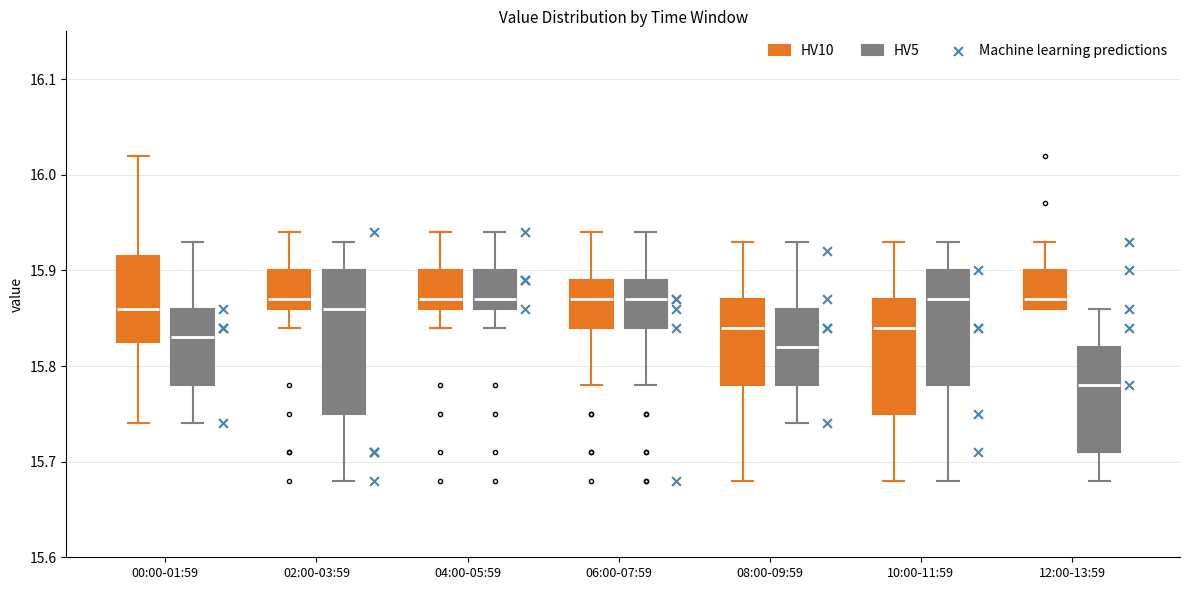

Reading left to right, transcribe this box plot: for each box, give where its median line is, the range the box spans, and where its two whiskers end, as read against the y-axis. The values are not printed on the chart, so give them approximately, as read against the axis.

00:00-01:59 (HV10): median 15.86, box 15.83 to 15.92, whiskers 15.74 to 16.02
00:00-01:59 (HV5): median 15.83, box 15.78 to 15.86, whiskers 15.74 to 15.93
02:00-03:59 (HV10): median 15.87, box 15.86 to 15.90, whiskers 15.84 to 15.94
02:00-03:59 (HV5): median 15.86, box 15.75 to 15.90, whiskers 15.68 to 15.93
04:00-05:59 (HV10): median 15.87, box 15.86 to 15.90, whiskers 15.84 to 15.94
04:00-05:59 (HV5): median 15.87, box 15.86 to 15.90, whiskers 15.84 to 15.94
06:00-07:59 (HV10): median 15.87, box 15.84 to 15.89, whiskers 15.78 to 15.94
06:00-07:59 (HV5): median 15.87, box 15.84 to 15.89, whiskers 15.78 to 15.94
08:00-09:59 (HV10): median 15.84, box 15.78 to 15.87, whiskers 15.68 to 15.93
08:00-09:59 (HV5): median 15.82, box 15.78 to 15.86, whiskers 15.74 to 15.93
10:00-11:59 (HV10): median 15.84, box 15.75 to 15.87, whiskers 15.68 to 15.93
10:00-11:59 (HV5): median 15.87, box 15.78 to 15.90, whiskers 15.68 to 15.93
12:00-13:59 (HV10): median 15.87, box 15.86 to 15.90, whiskers 15.86 to 15.93
12:00-13:59 (HV5): median 15.78, box 15.71 to 15.82, whiskers 15.68 to 15.86